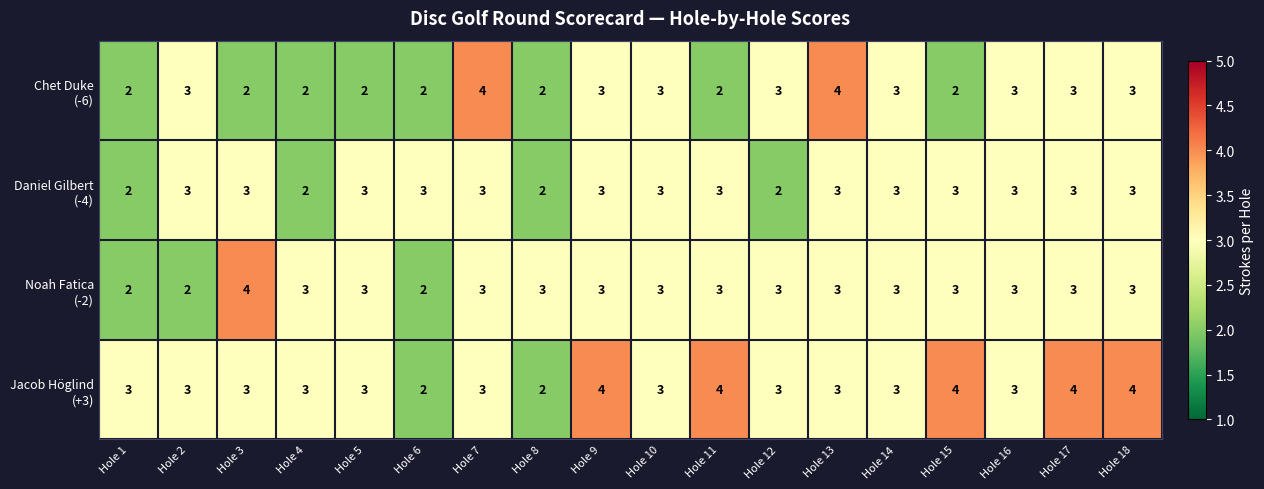

What is the total value across all series at Hole 12?

11